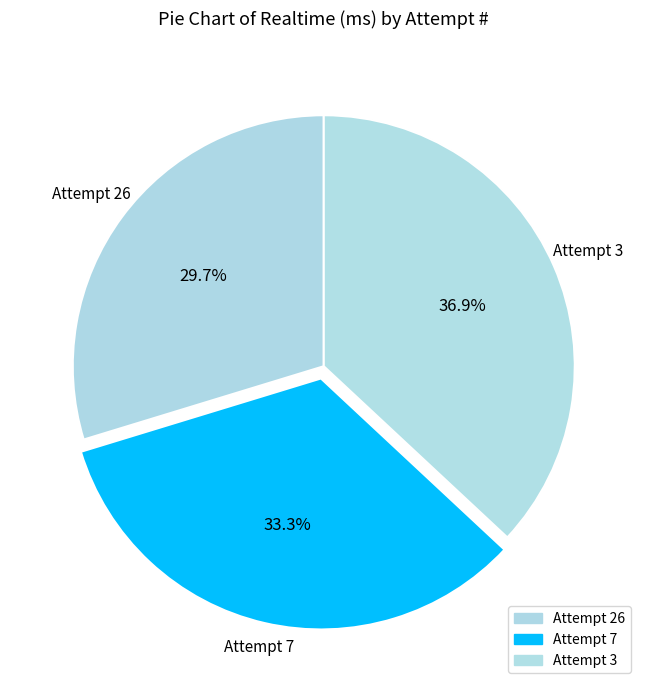

To the nearest percent, what is the average slice percentage?

33%